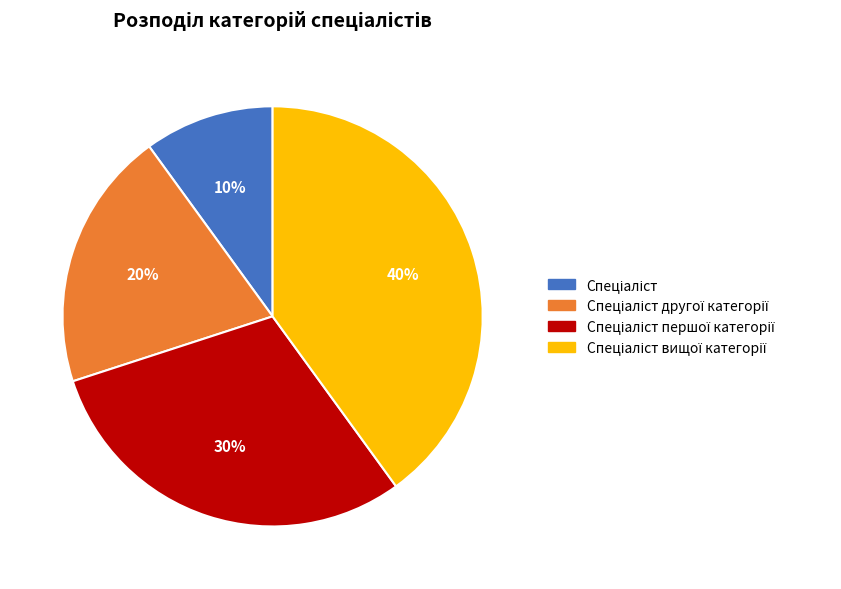

How many segments does this pie chart have?

4